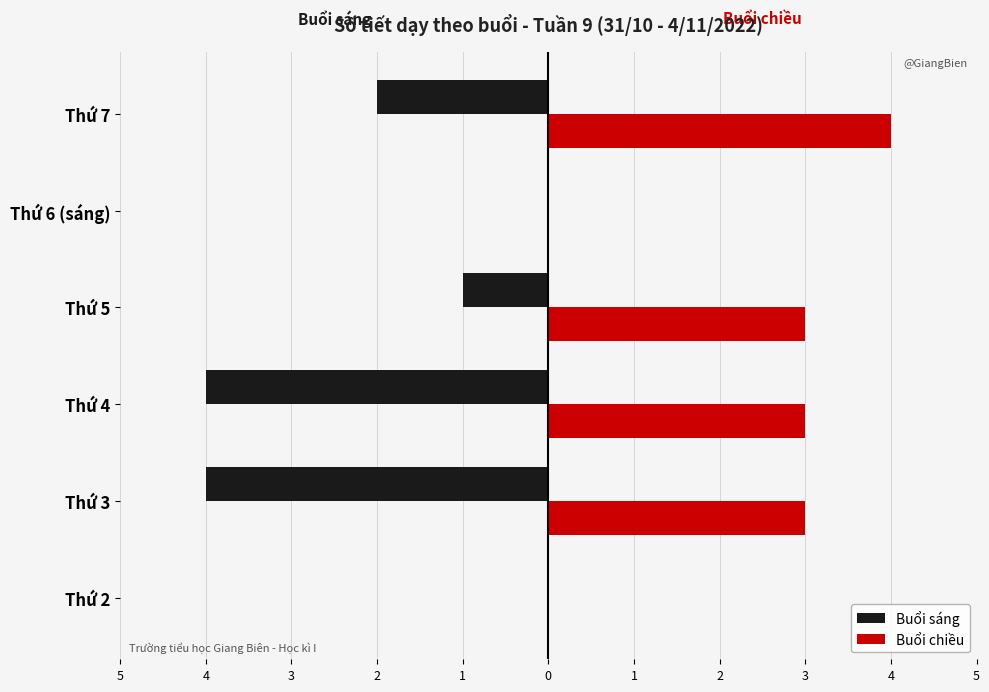

At which category does the chart reach its minimum across all series?

4